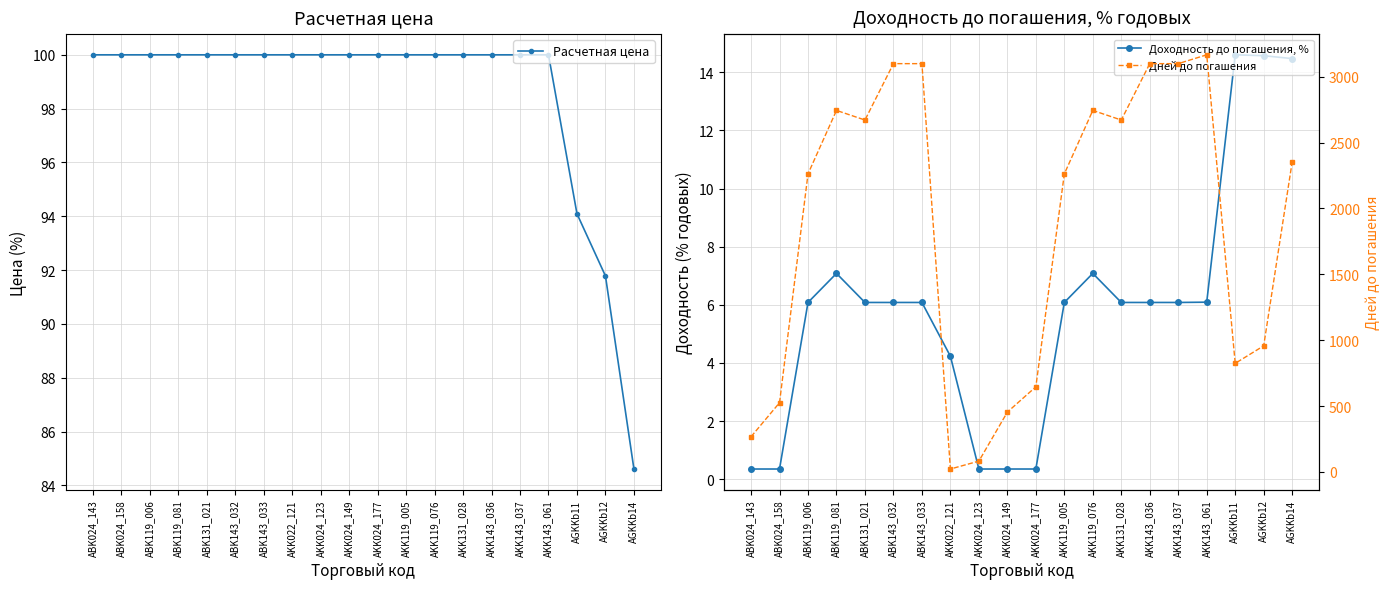

At which label does Доходность до погашения, % first exceed 6?

ABK119_006